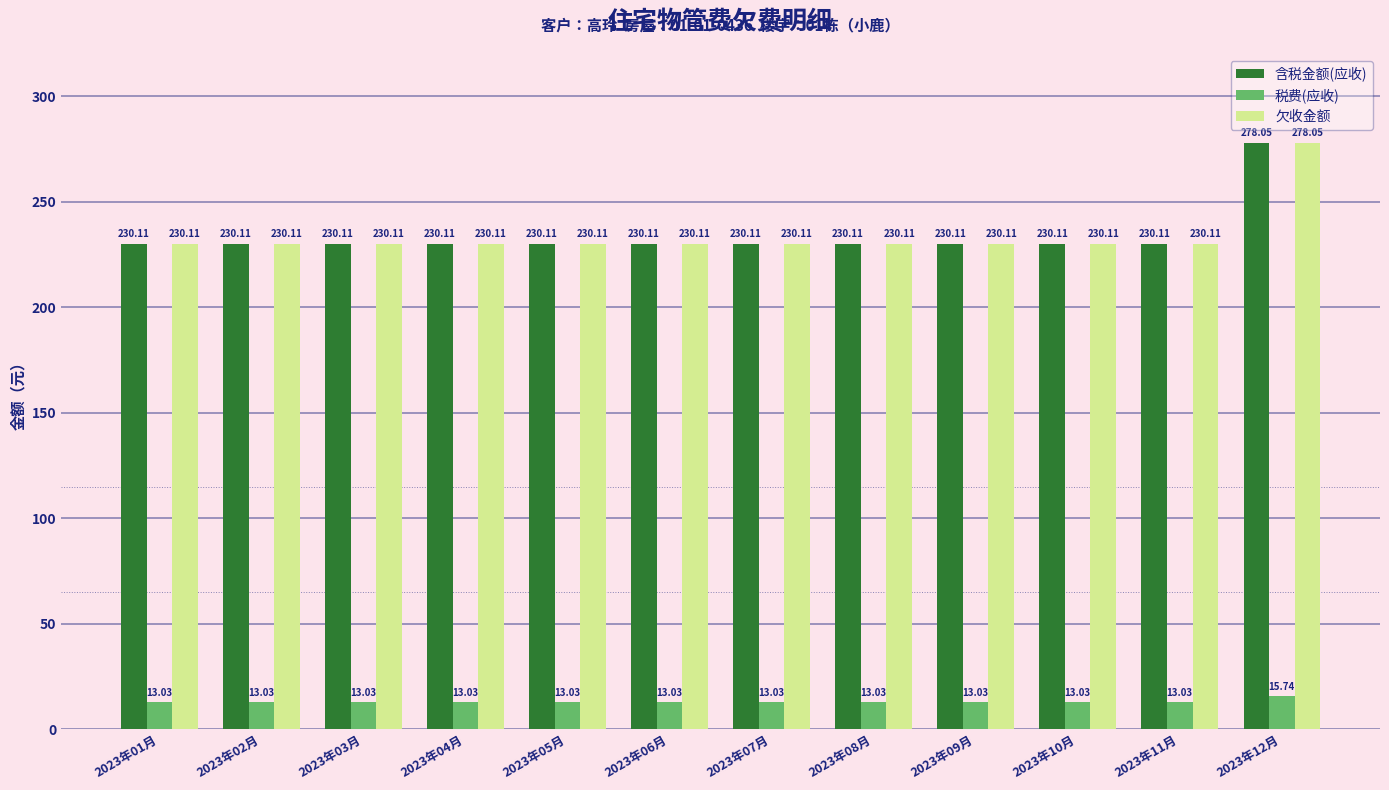

What is the sum of the 含税金额(应收) values at 2023年01月 and 2023年06月?

460.2